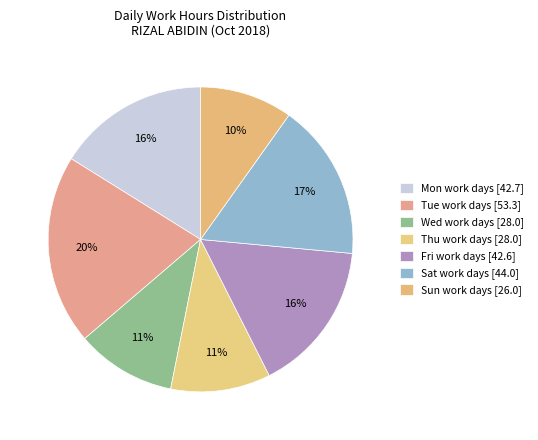

Count the number of slices in the pie.

7